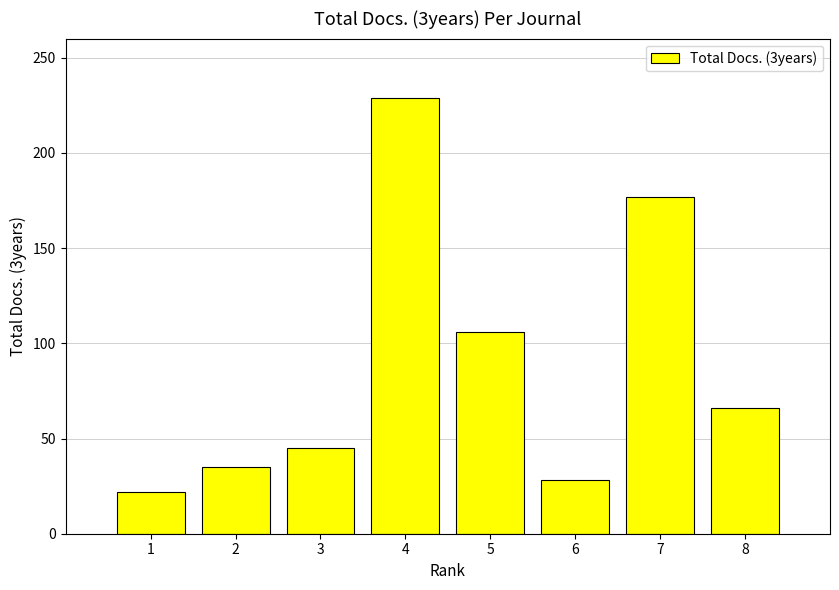

How many values are below 66?

4